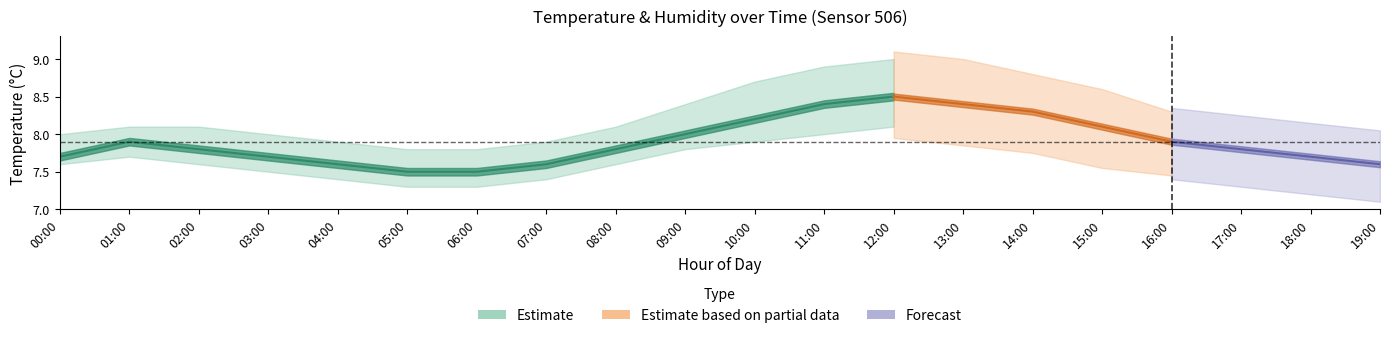

True or false: temperature_upper and temperature_center cross at least once.

False